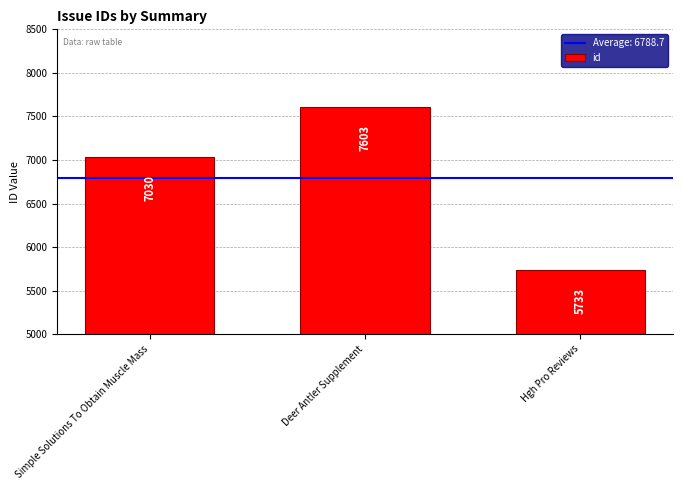

Approximately how many times larger is the value at Hgh Pro Reviews compared to Deer Antler Supplement?

0.8